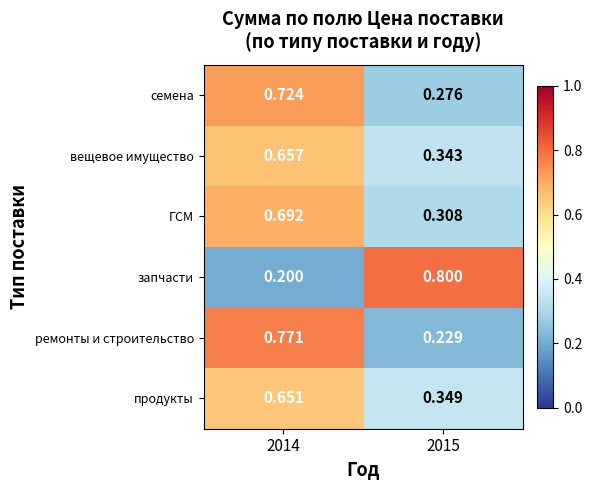

Between 2014 and 2015, which series saw the biggest shift?

запчасти